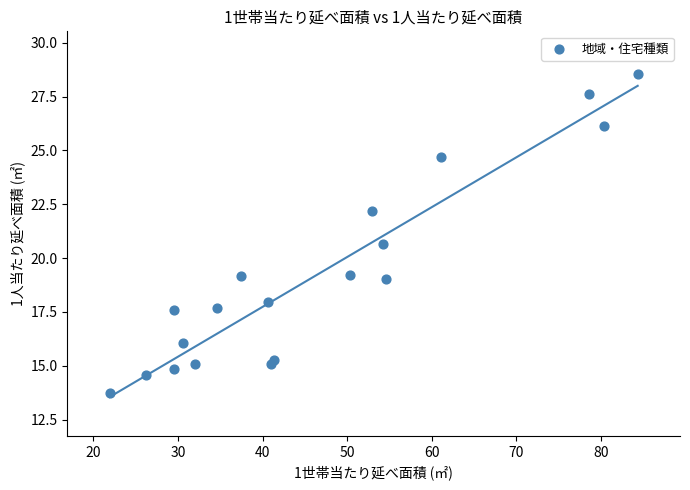

What Y value in the scatter plot is closest to 21?

20.7